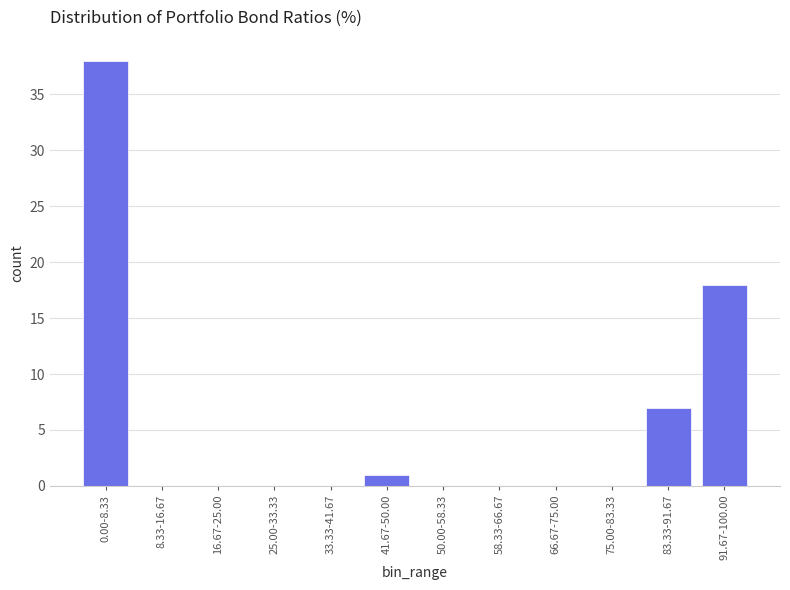

Reading left to right, list all the values displayed in this chart.

0.00-8.33=38	8.33-16.67=0	16.67-25.00=0	25.00-33.33=0	33.33-41.67=0	41.67-50.00=1	50.00-58.33=0	58.33-66.67=0	66.67-75.00=0	75.00-83.33=0	83.33-91.67=7	91.67-100.00=18